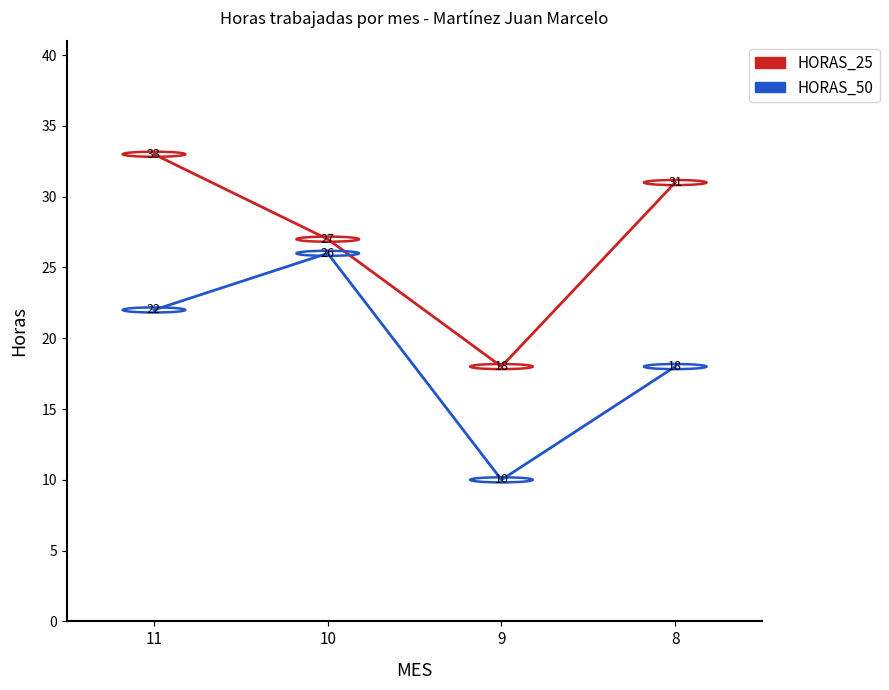

What is the total value across all series at 10?

53